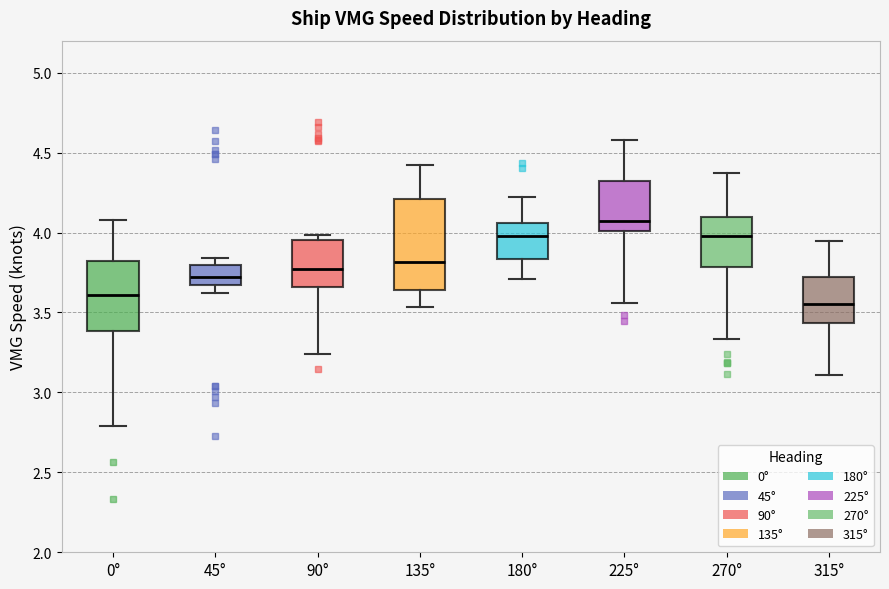

Reading left to right, read every box against the y-axis: the position of its median line, the range the box covers, and the ends of its whiskers. The values are not printed on the chart, so give them approximately, as read against the axis.

0°: median 3.60, box 3.40 to 3.80, whiskers 2.80 to 4.10
45°: median 3.70, box 3.65 to 3.80, whiskers 3.60 to 3.85
90°: median 3.75, box 3.65 to 3.95, whiskers 3.25 to 4.00
135°: median 3.80, box 3.65 to 4.20, whiskers 3.55 to 4.40
180°: median 4.00, box 3.85 to 4.05, whiskers 3.70 to 4.20
225°: median 4.05, box 4.00 to 4.30, whiskers 3.55 to 4.60
270°: median 4.00, box 3.80 to 4.10, whiskers 3.35 to 4.35
315°: median 3.55, box 3.45 to 3.70, whiskers 3.10 to 3.95